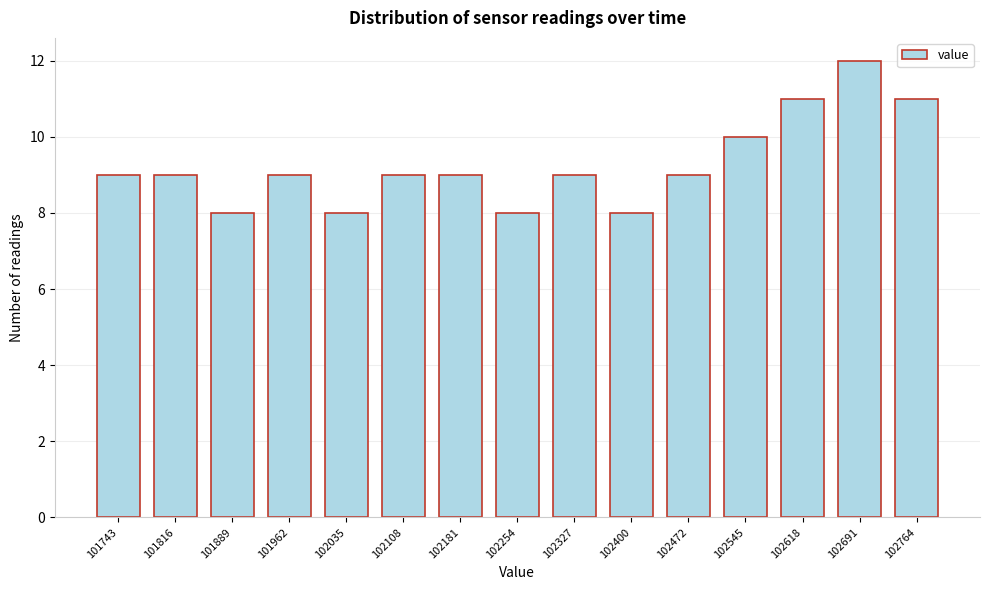

Reading left to right, what are all the values shown in this chart?

9	9	8	9	8	9	9	8	9	8	9	10	11	12	11